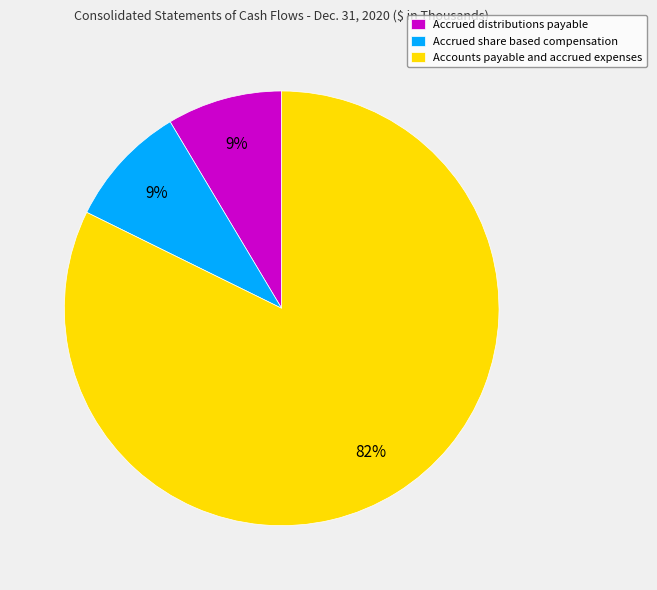

To the nearest percent, what is the average slice percentage?

33%